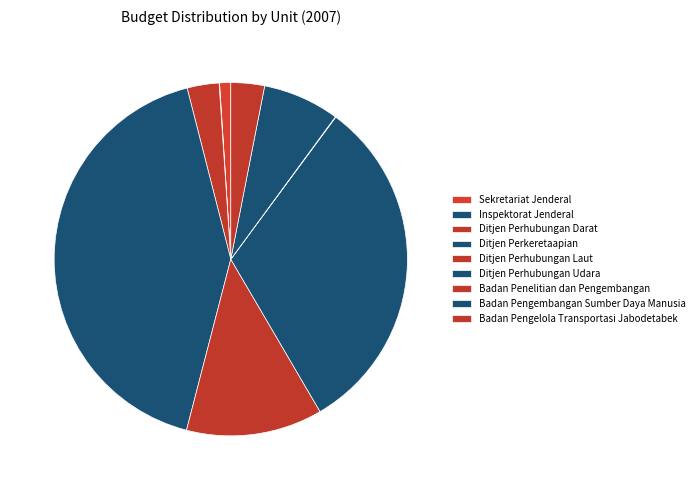

How many segments does this pie chart have?

9